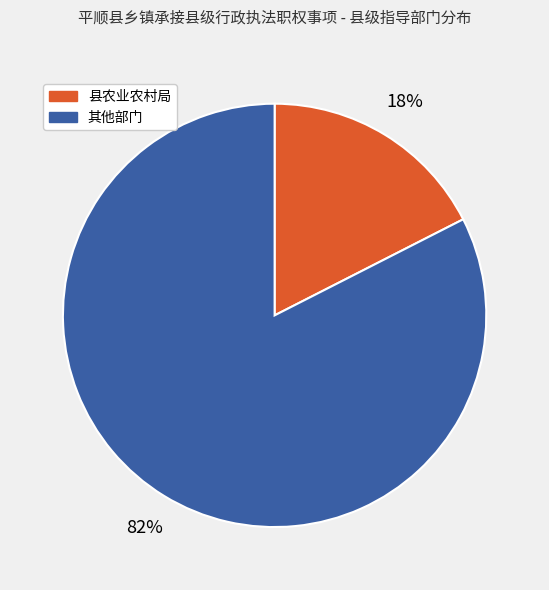

To the nearest percent, what is the average slice percentage?

50%